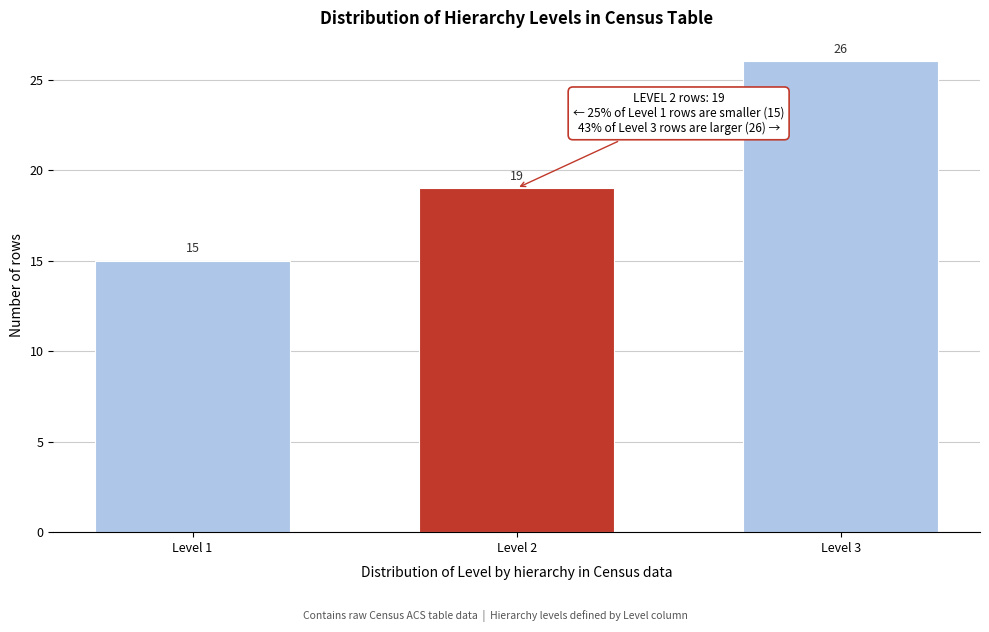

Reading left to right, extract all data points from this chart.

Level 1=15	Level 2=19	Level 3=26